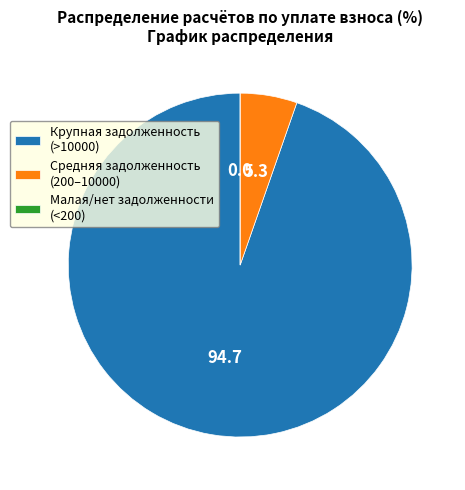

Does Крупная задолженность (>10000) account for over 50% of the chart?

Yes